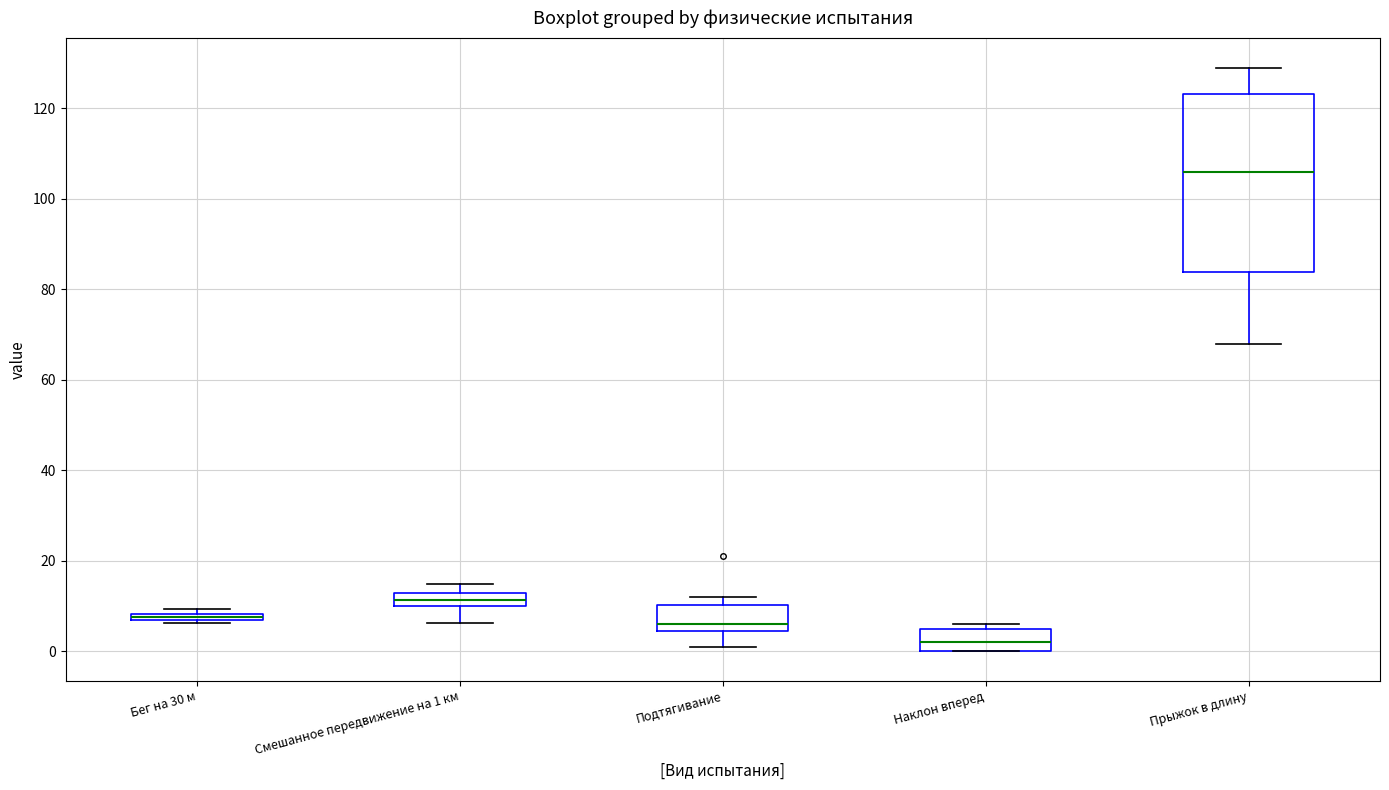

Which box is the tallest, from its lower edge to its upper edge?

Прыжок в длину